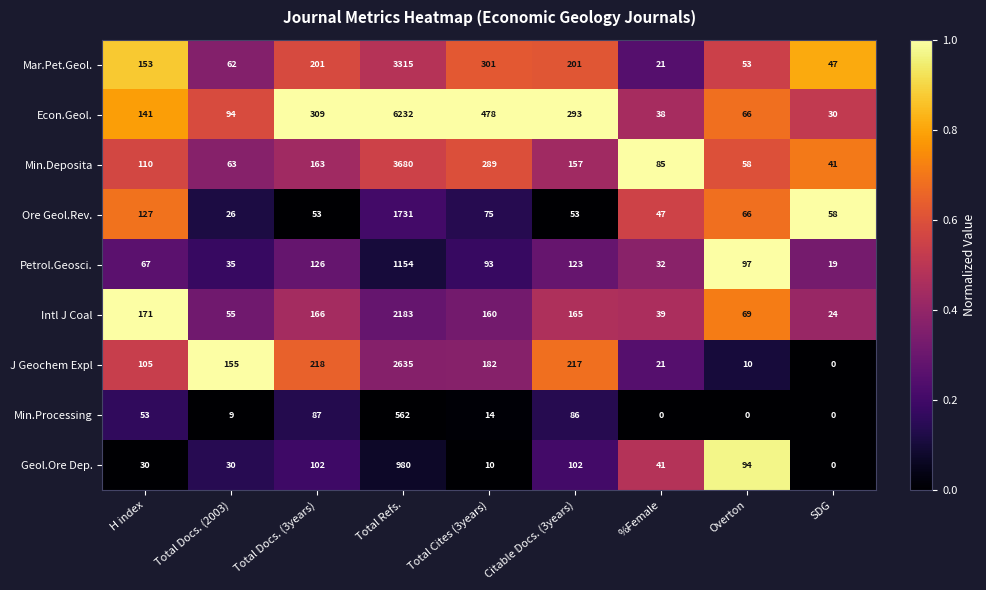

Where is Mar.Pet.Geol. nearest to the value 1668?

Total Cites (3years)